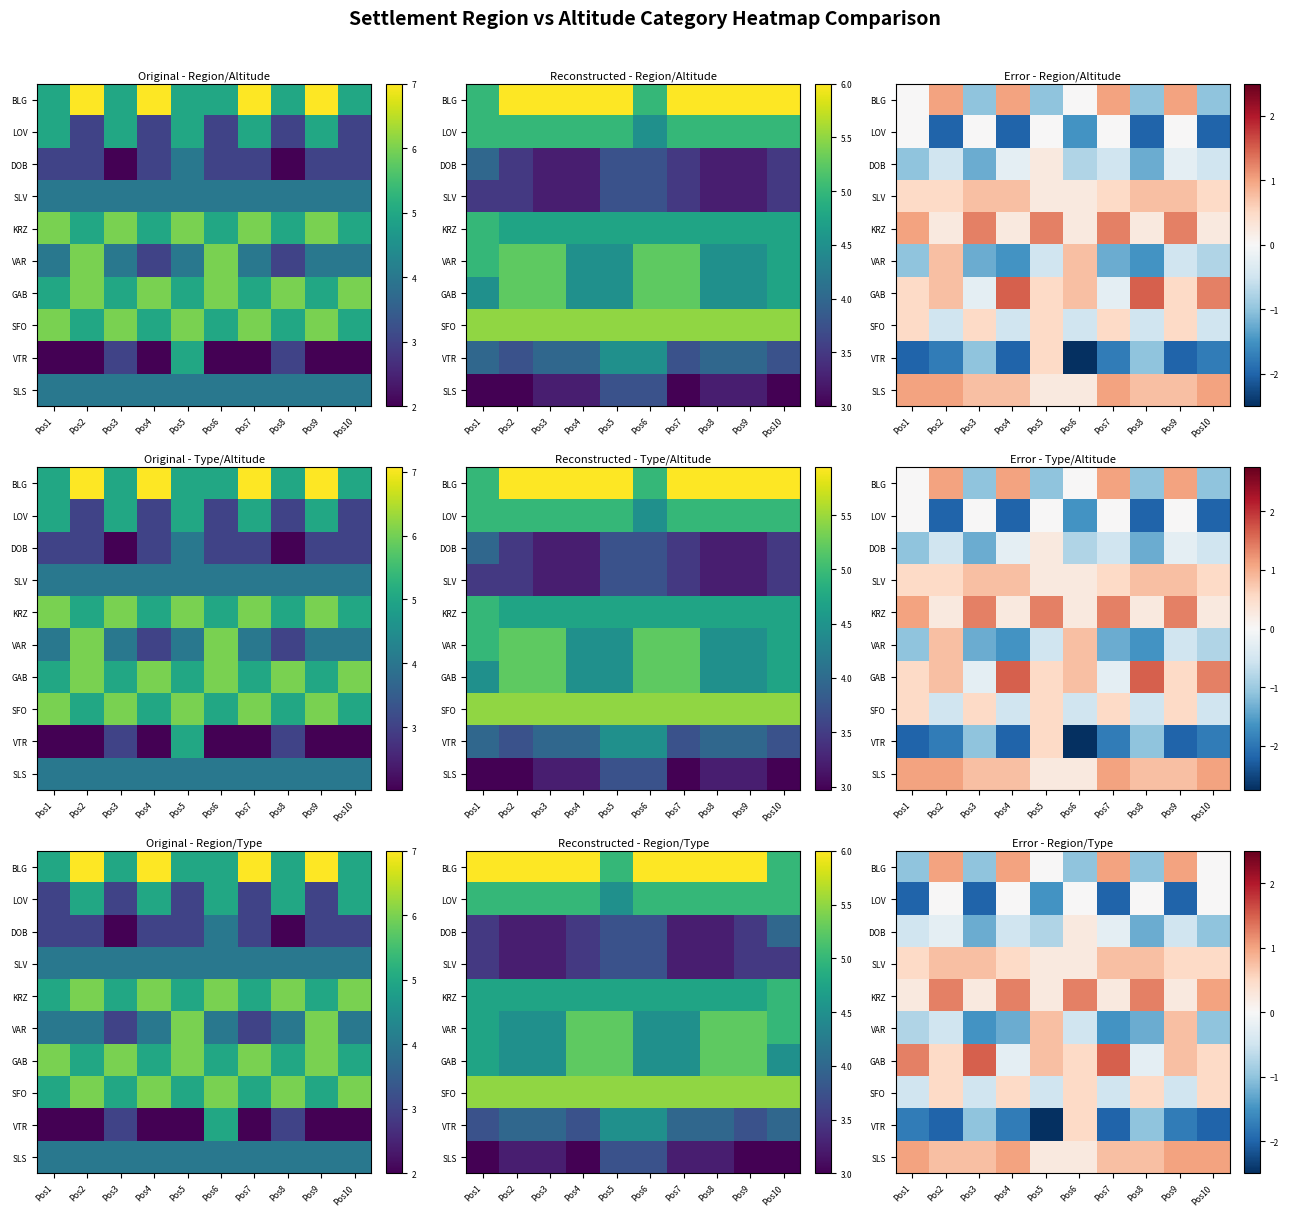

What is the spread (max minus min) of values at Pos5?

3.2